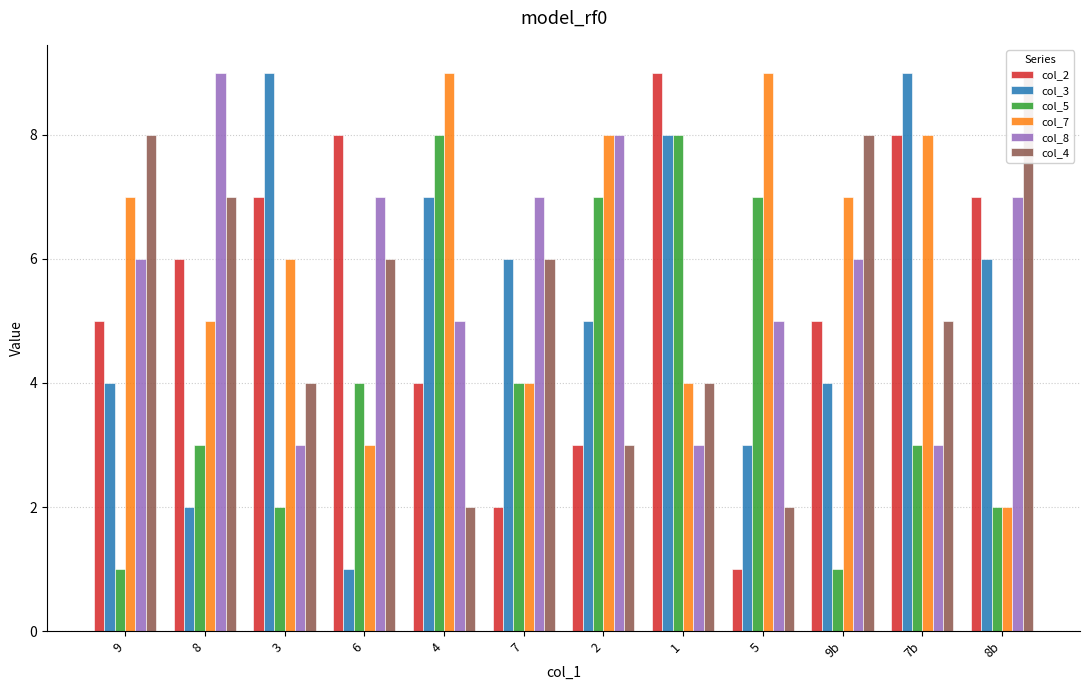

What is the difference between the col_7 values at 5 and 8b?

7